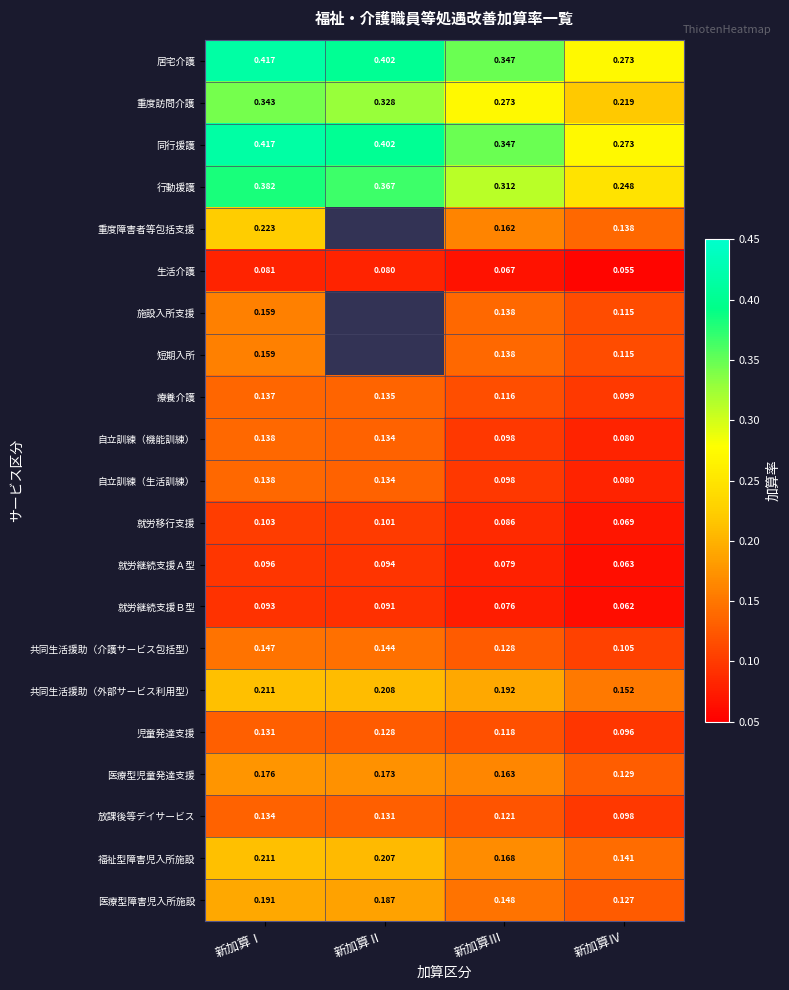

At how many categories does at least one series exceed 0?

4